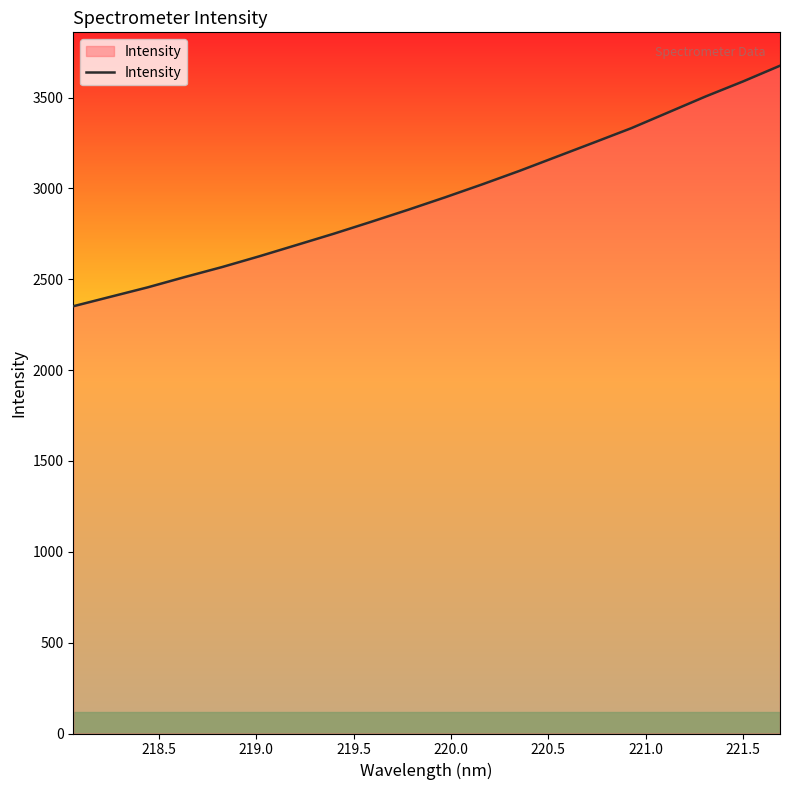

How many distinct data groups are displayed?

1